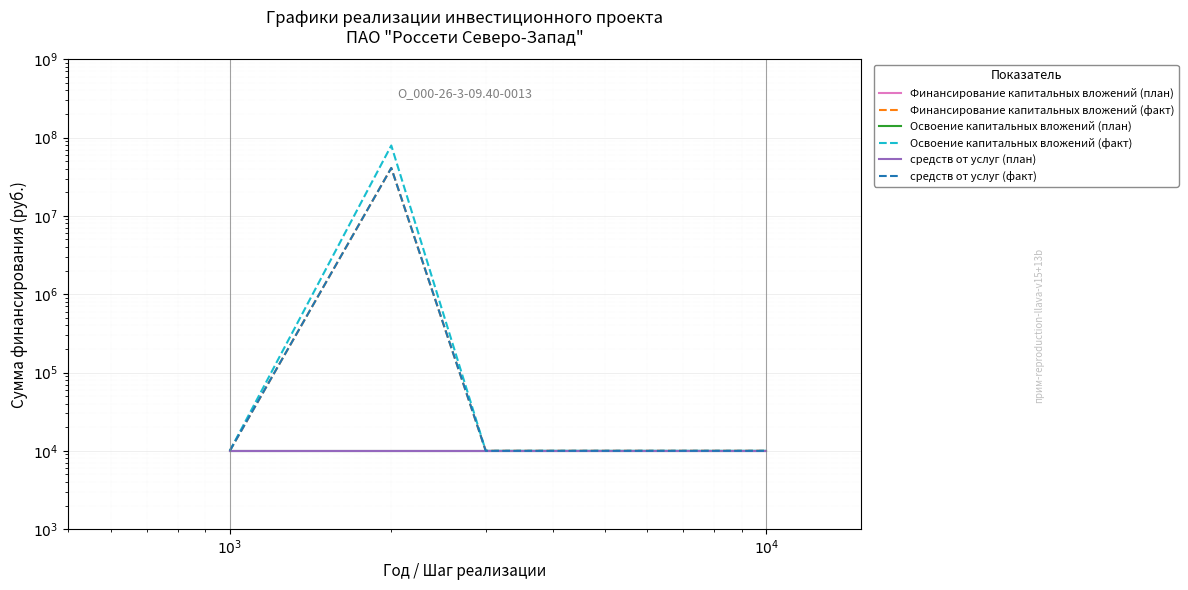

What is the sum of all Освоение капитальных вложений (план) values?

60000